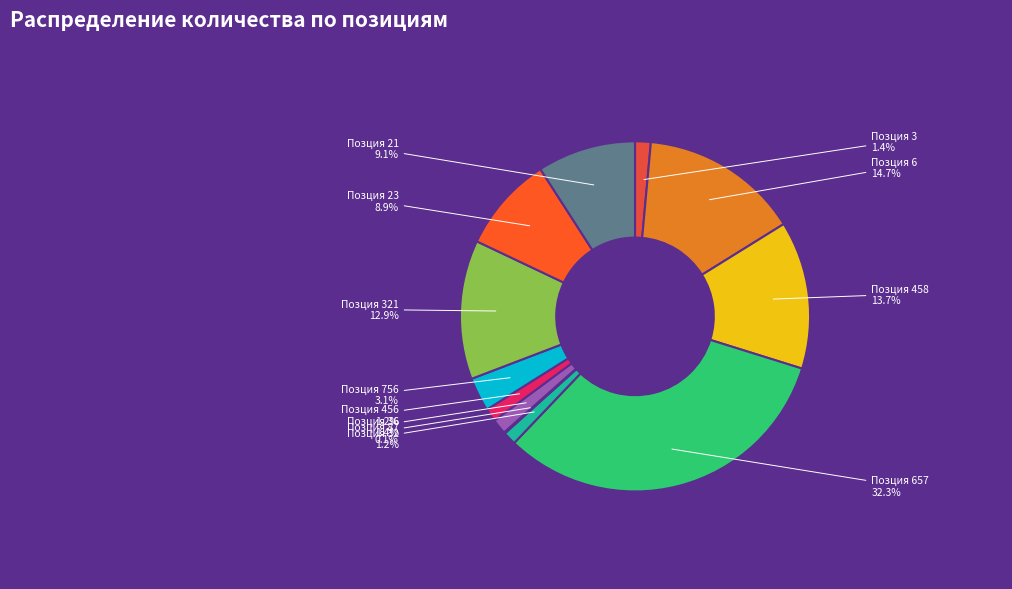

What is the largest slice in the pie chart?

Позция 657